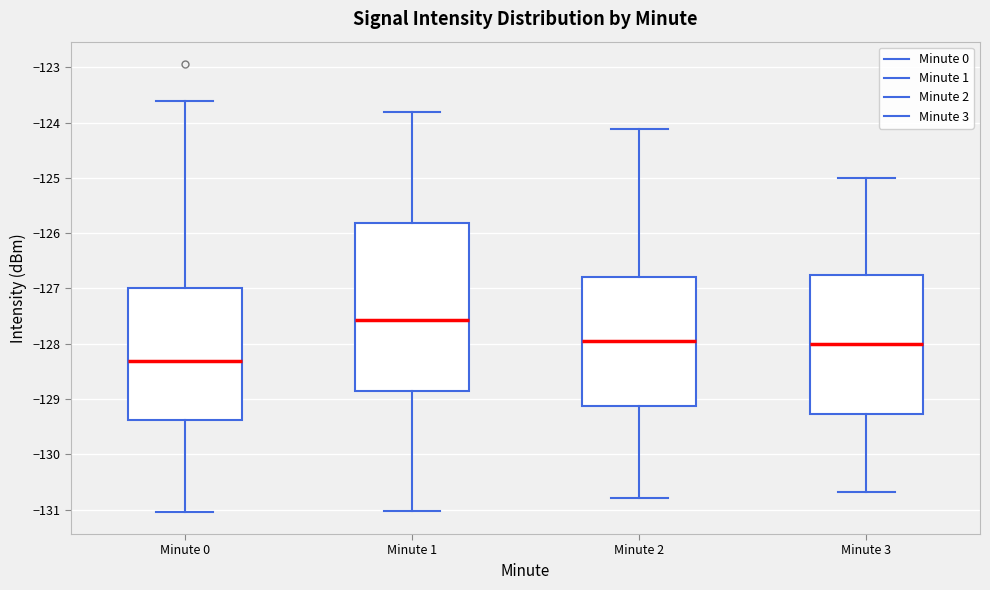

Reading left to right, transcribe this box plot: for each box, give where its median line is, the range the box spans, and where its two whiskers end, as read against the y-axis. The values are not printed on the chart, so give them approximately, as read against the axis.

Minute 0: median -128.3, box -129.4 to -127.0, whiskers -131.0 to -123.6
Minute 1: median -127.6, box -128.9 to -125.8, whiskers -131.0 to -123.8
Minute 2: median -128.0, box -129.1 to -126.8, whiskers -130.8 to -124.1
Minute 3: median -128.0, box -129.3 to -126.8, whiskers -130.7 to -125.0